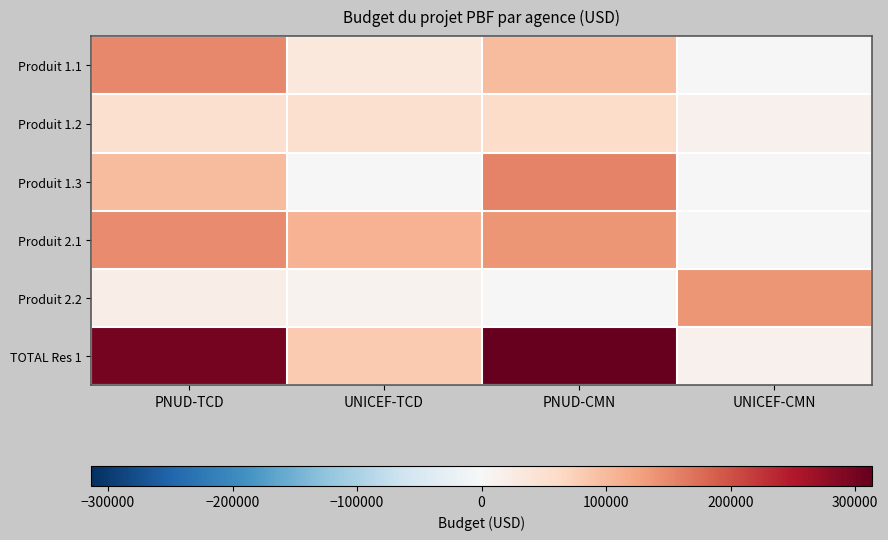

What is the total value across all series at PNUD-CMN?

765778